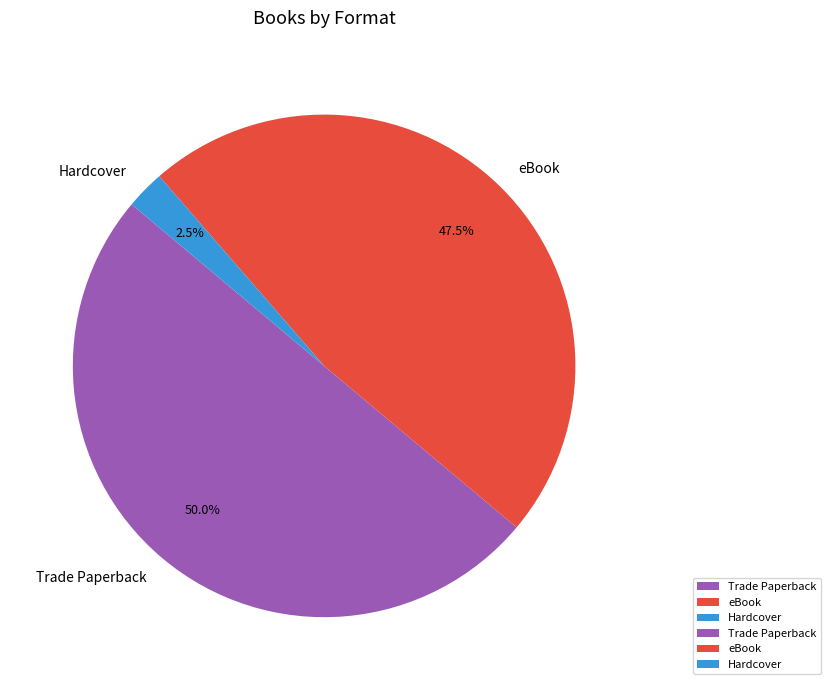

Which category has the biggest portion of the pie?

Trade Paperback